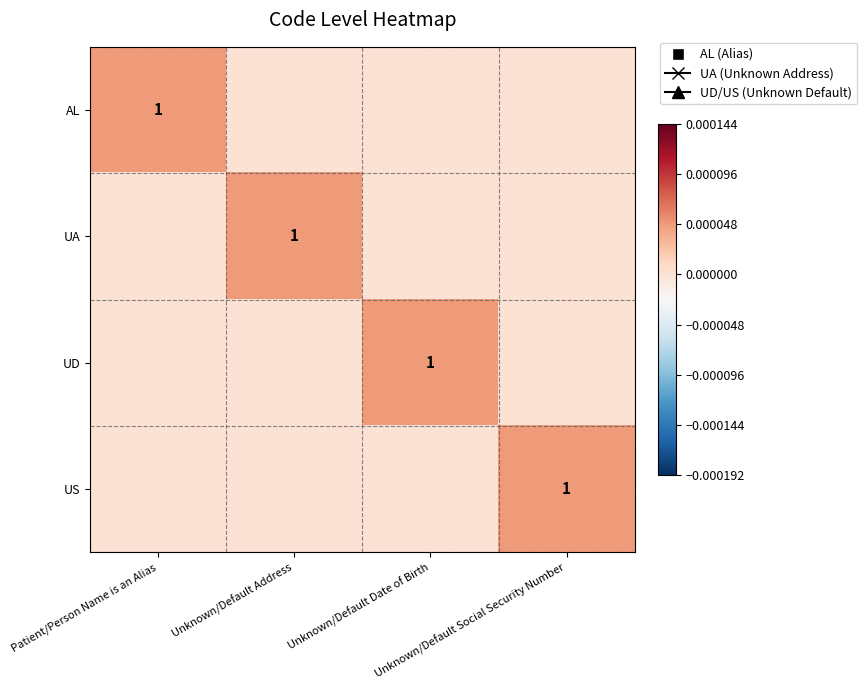

How many positive values does the US series have?

1